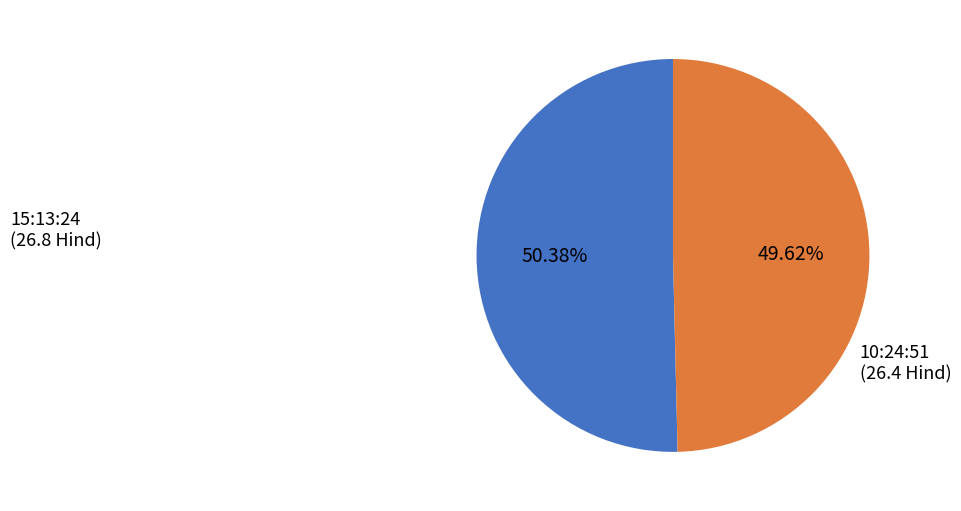

Rank the categories by value from lowest to highest.

10:24:51, 15:13:24